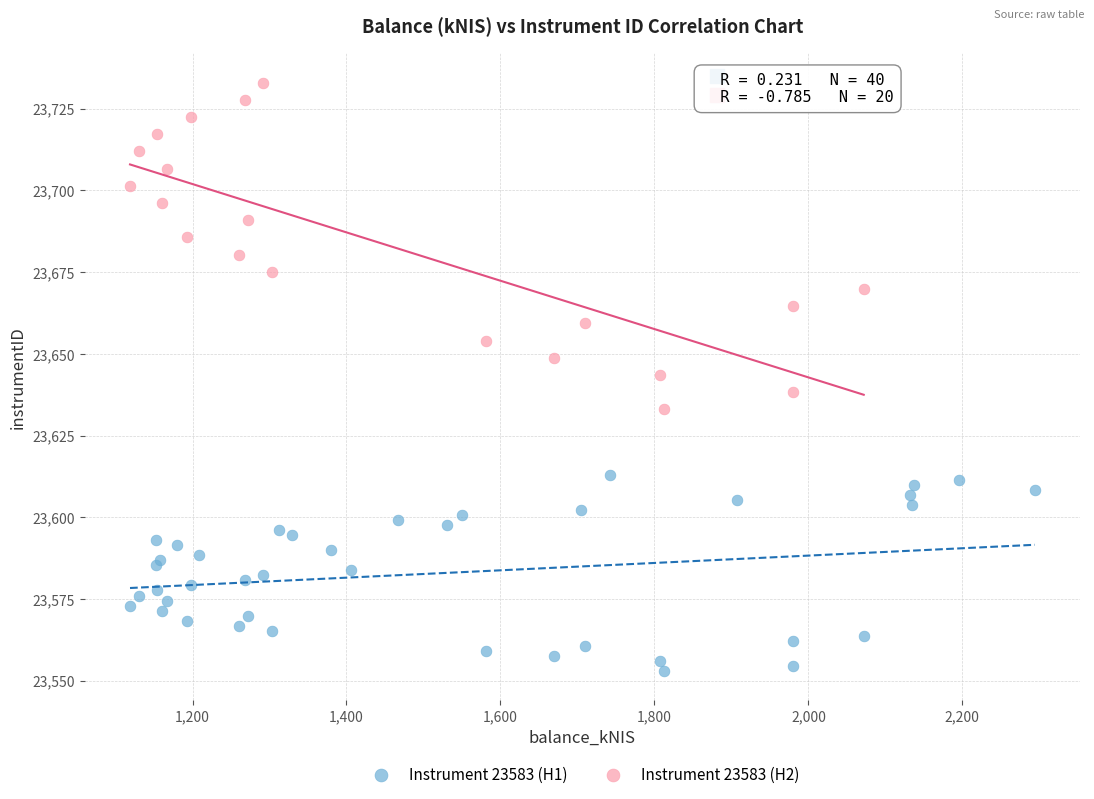

Which series contains the highest Y value?

Instrument 23583 (H2)